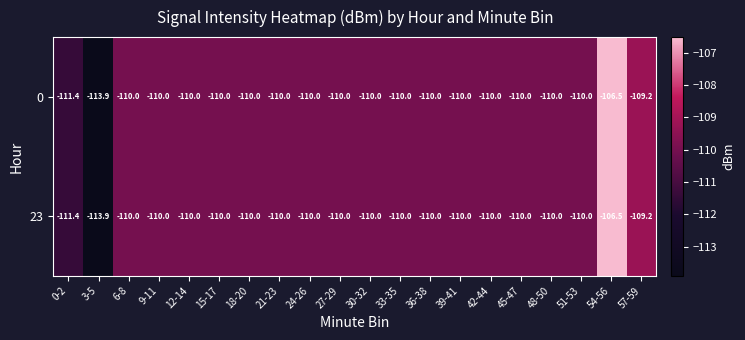

What is the difference between the 23 values at 3-5 and 0-2?

2.5